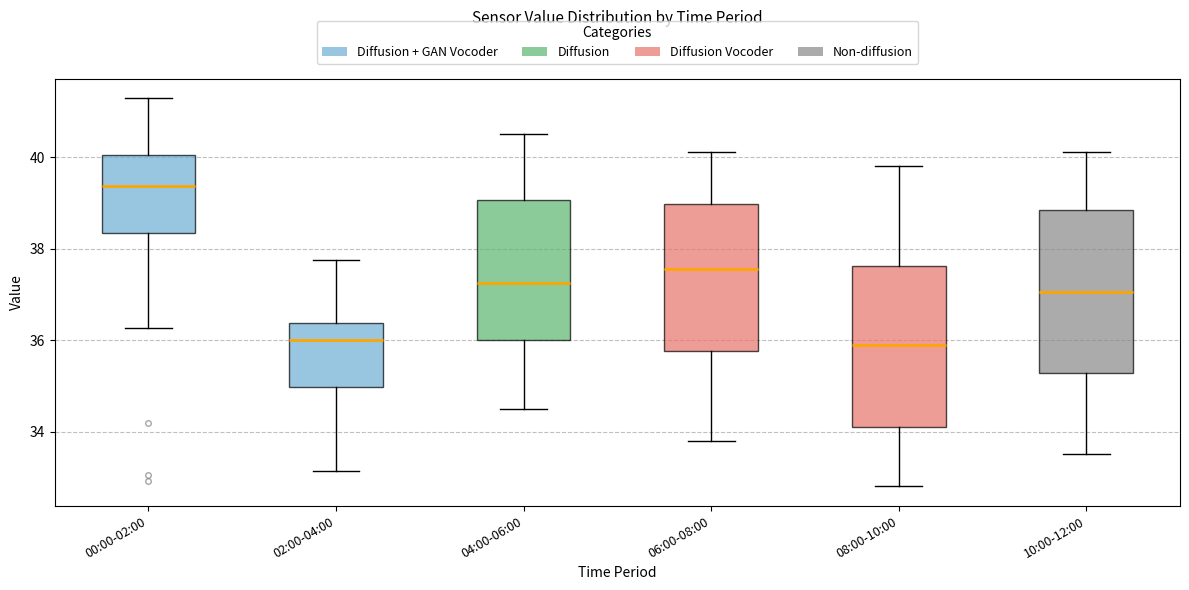

Reading left to right, transcribe this box plot: for each box, give where its median line is, the range the box spans, and where its two whiskers end, as read against the y-axis. The values are not printed on the chart, so give them approximately, as read against the axis.

00:00-02:00: median 39.4, box 38.4 to 40.0, whiskers 36.2 to 41.2
02:00-04:00: median 36.0, box 35.0 to 36.4, whiskers 33.2 to 37.8
04:00-06:00: median 37.2, box 36.0 to 39.0, whiskers 34.6 to 40.6
06:00-08:00: median 37.6, box 35.8 to 39.0, whiskers 33.8 to 40.2
08:00-10:00: median 36.0, box 34.2 to 37.6, whiskers 32.8 to 39.8
10:00-12:00: median 37.0, box 35.2 to 38.8, whiskers 33.6 to 40.2